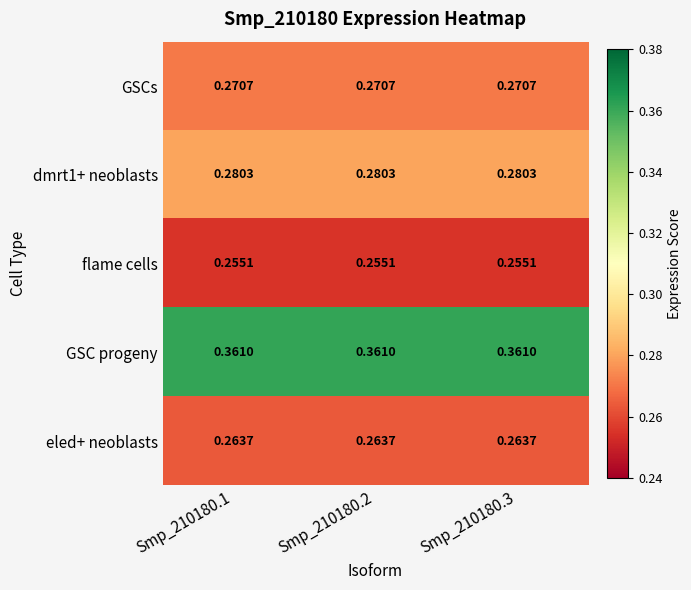

Which series has the largest total across all categories?

GSC progeny